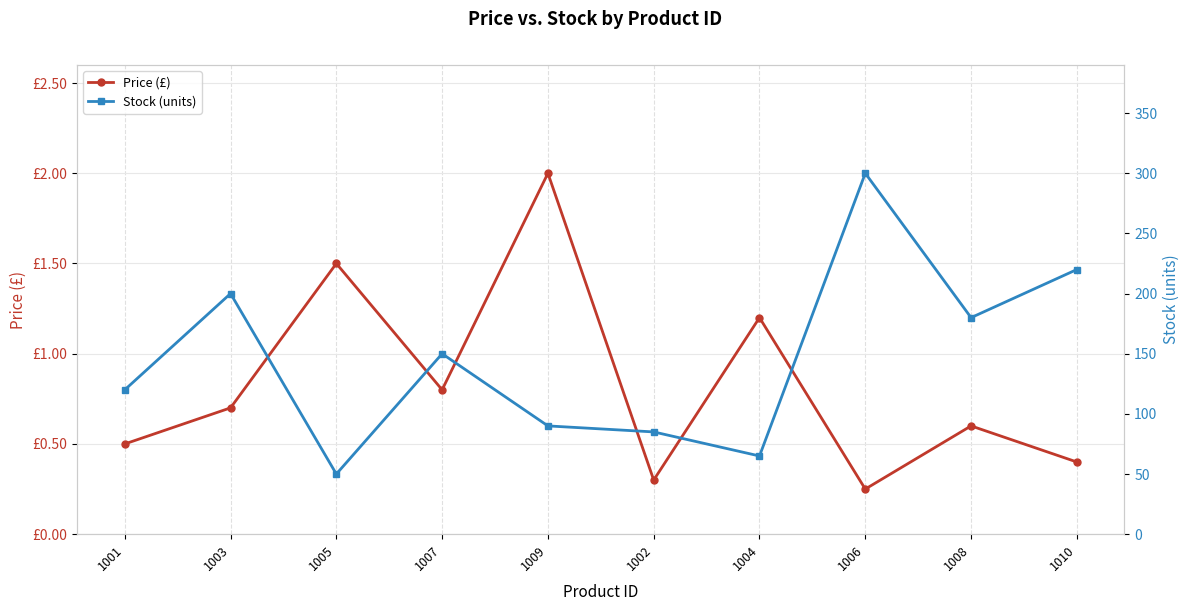

Does the chart have visible grid lines?

Yes